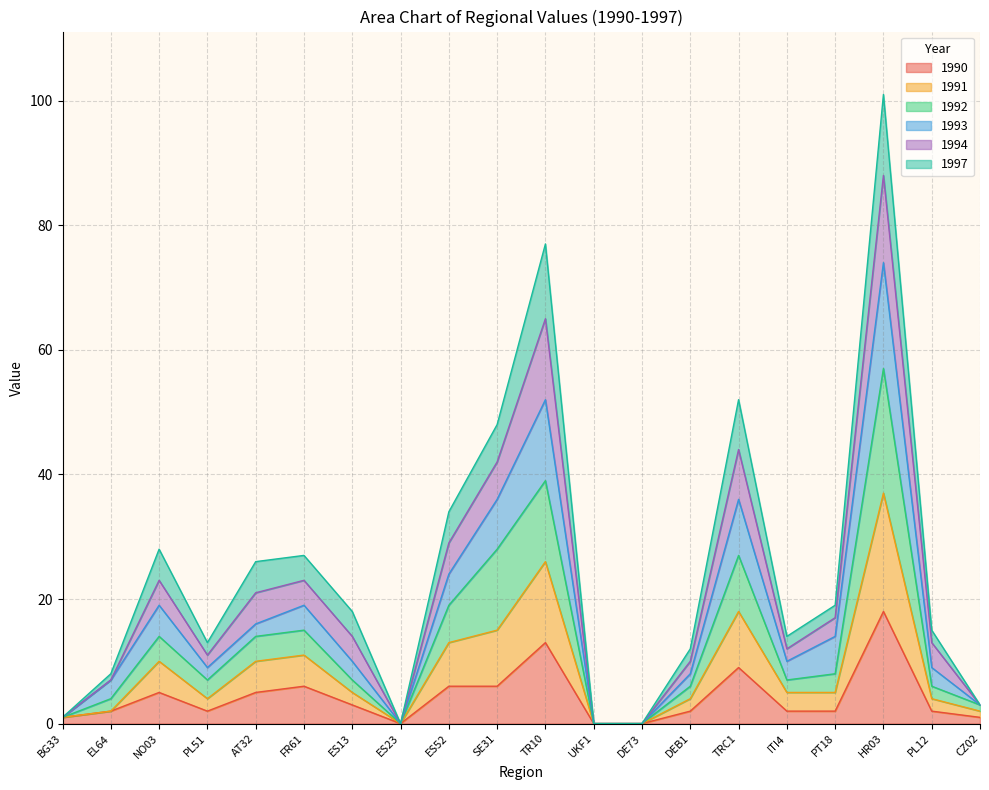

Which category has the highest value in the 1990 series?

HR03